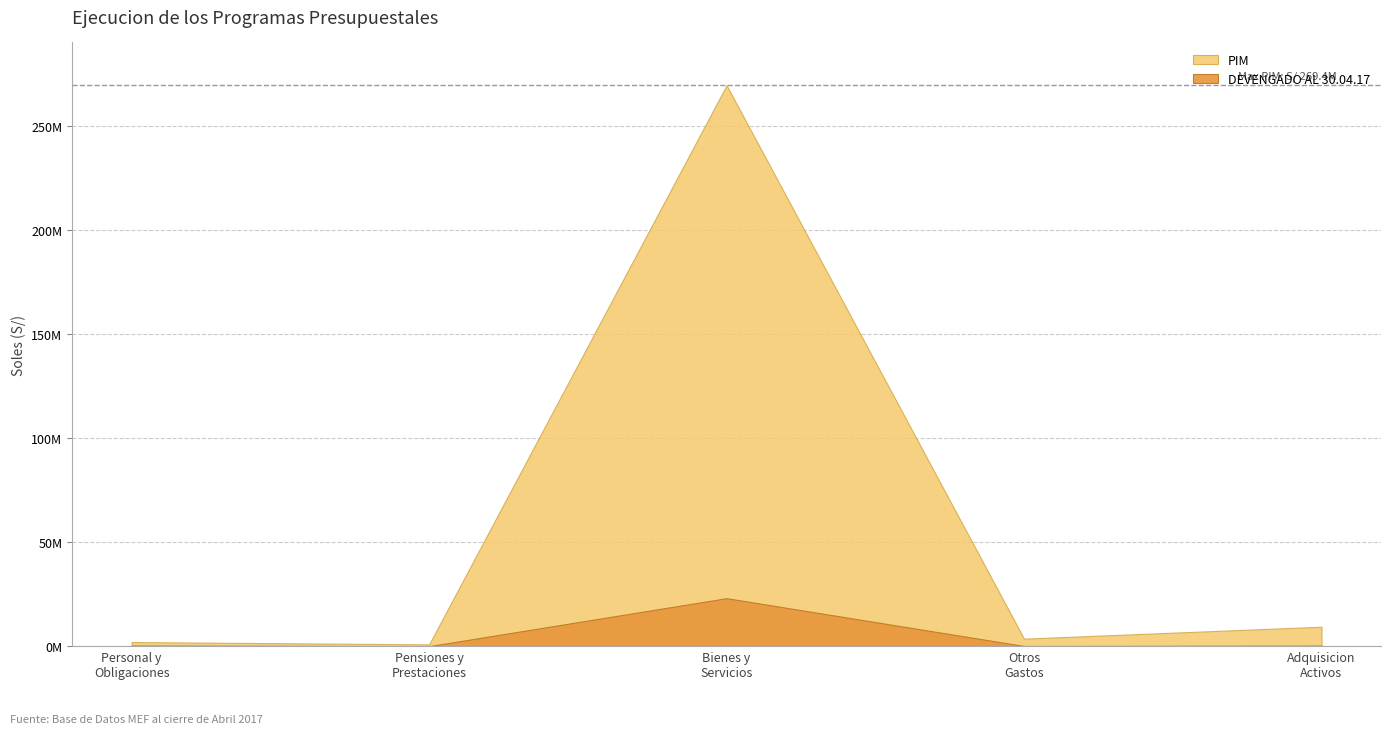

What is the difference between the PIM values at 2. PENSIONES Y OTRAS PRESTACIONES SOCIALES and 6. ADQUISICION DE ACTIVOS NO FINANCIEROS?

8476231.0